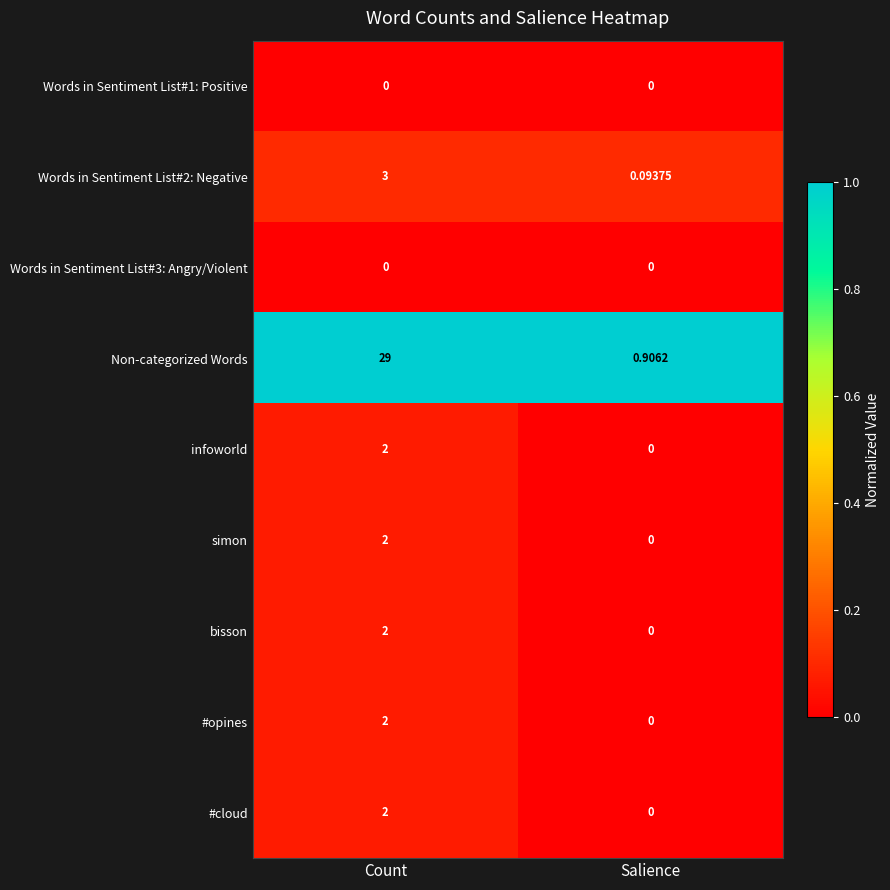

What is the greatest value displayed?

29.0